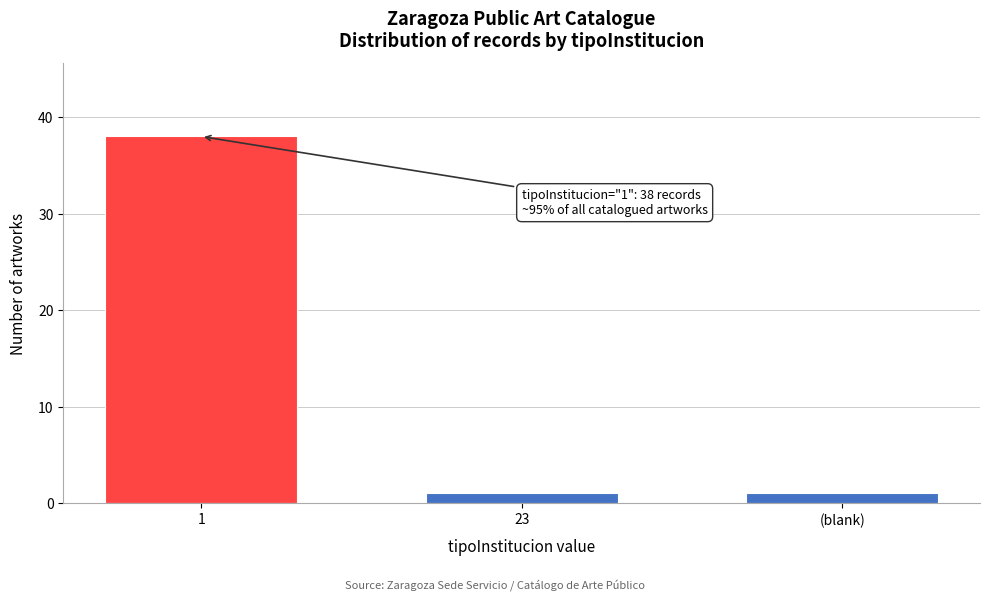

Reading right to left, extract all data points from this chart.

1	1	38